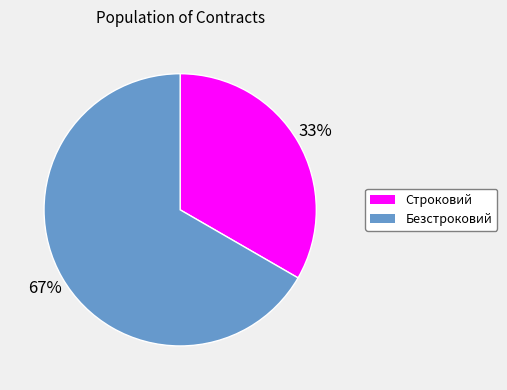

Approximately how many times larger is the value at Строковий compared to Безстроковий?

0.5